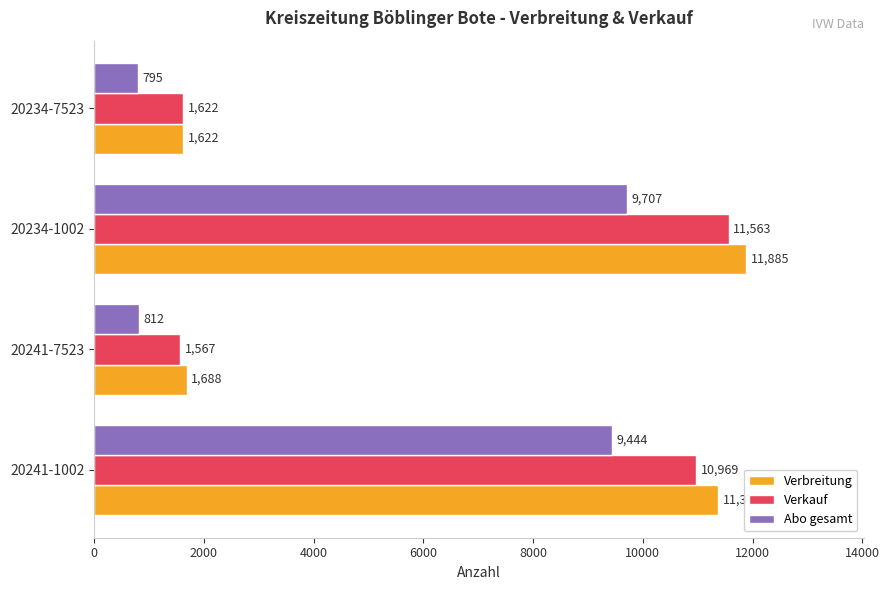

Which category has the highest value in the Verbreitung series?

20234-1002